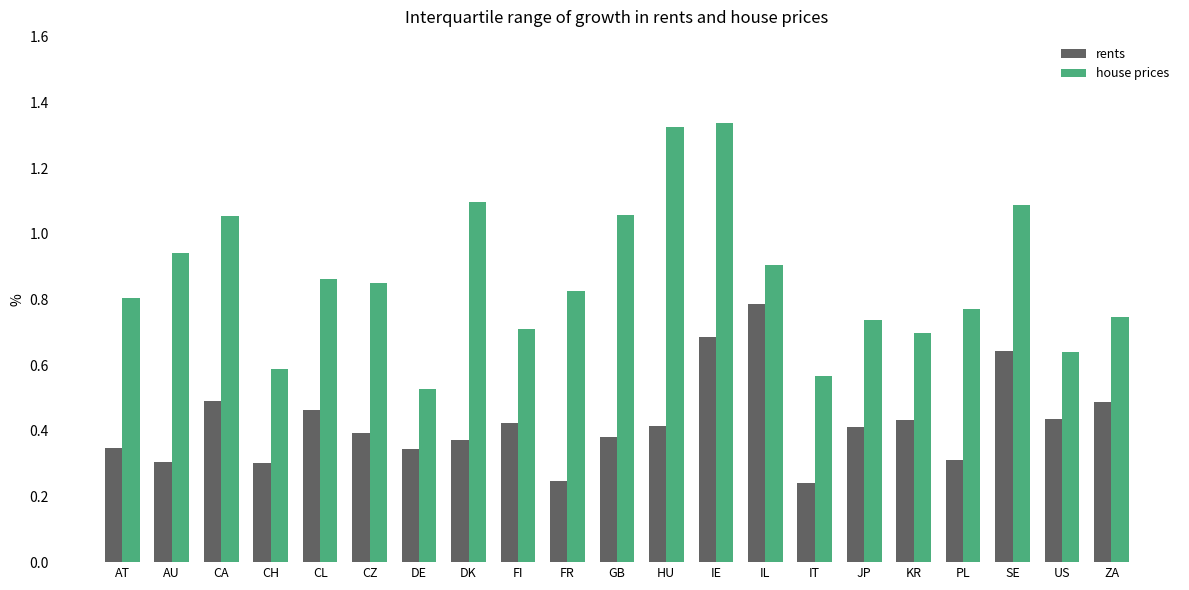

List the series in order of their peak value, lowest first.

rents, house prices